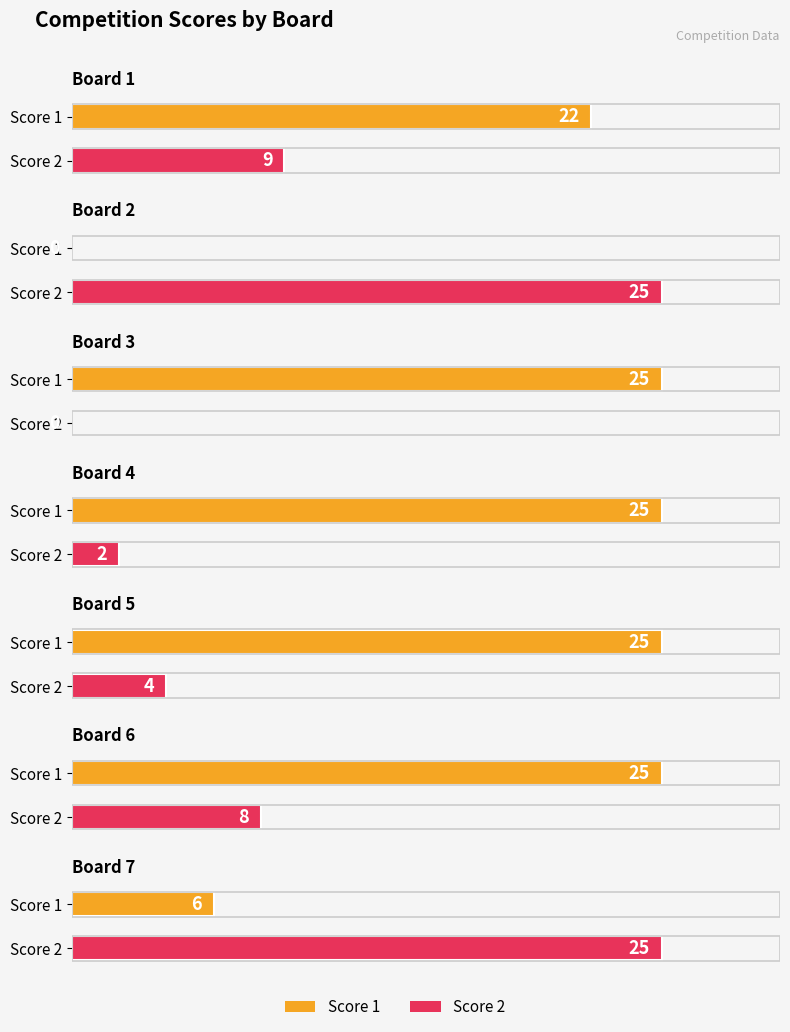

At how many categories does at least one series exceed 18?

7